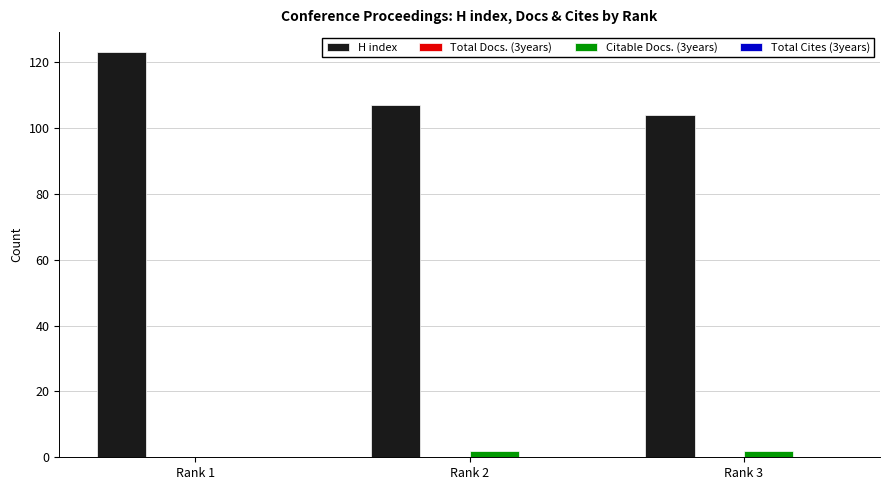

What is the sum of all H index values?

334